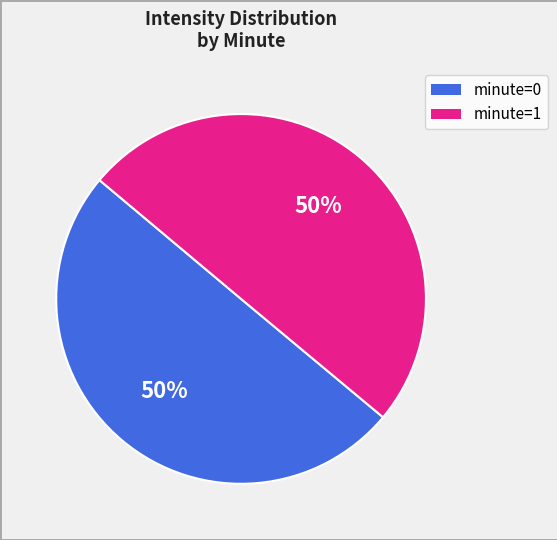

To the nearest percent, what is the average slice percentage?

50%